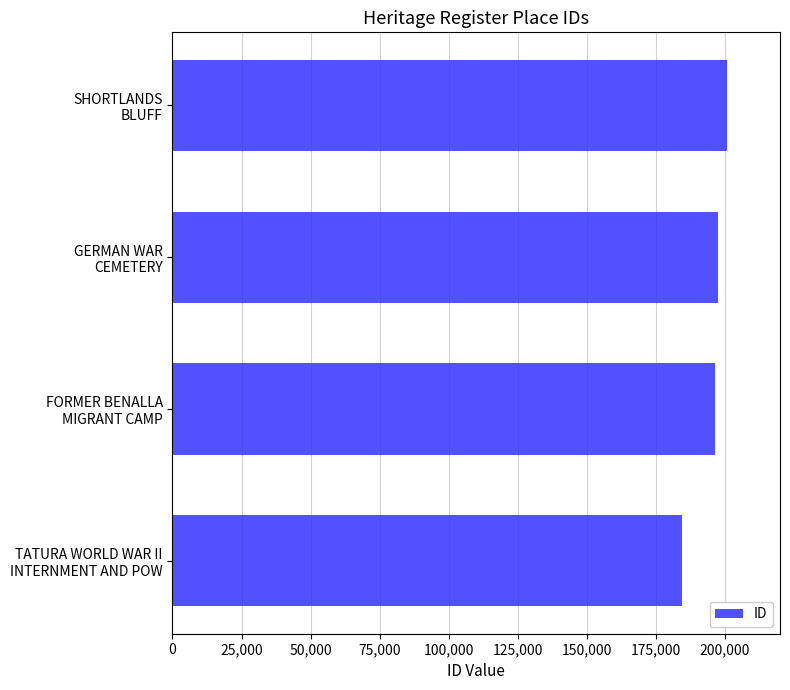

What is the smallest value displayed?

184631